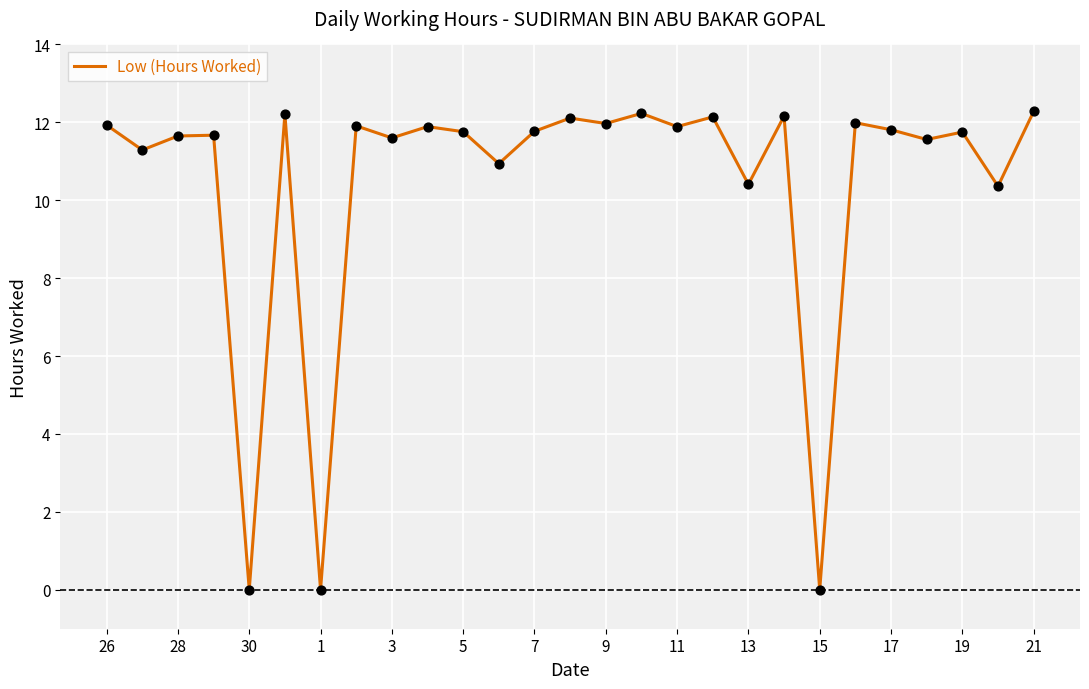

What is the difference between the maximum and minimum values?

12.3